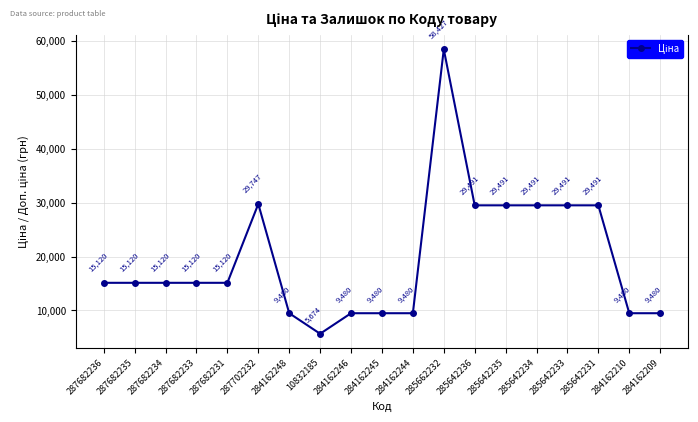

What is the difference between the values at 10832185 and 287682236?

9446.2